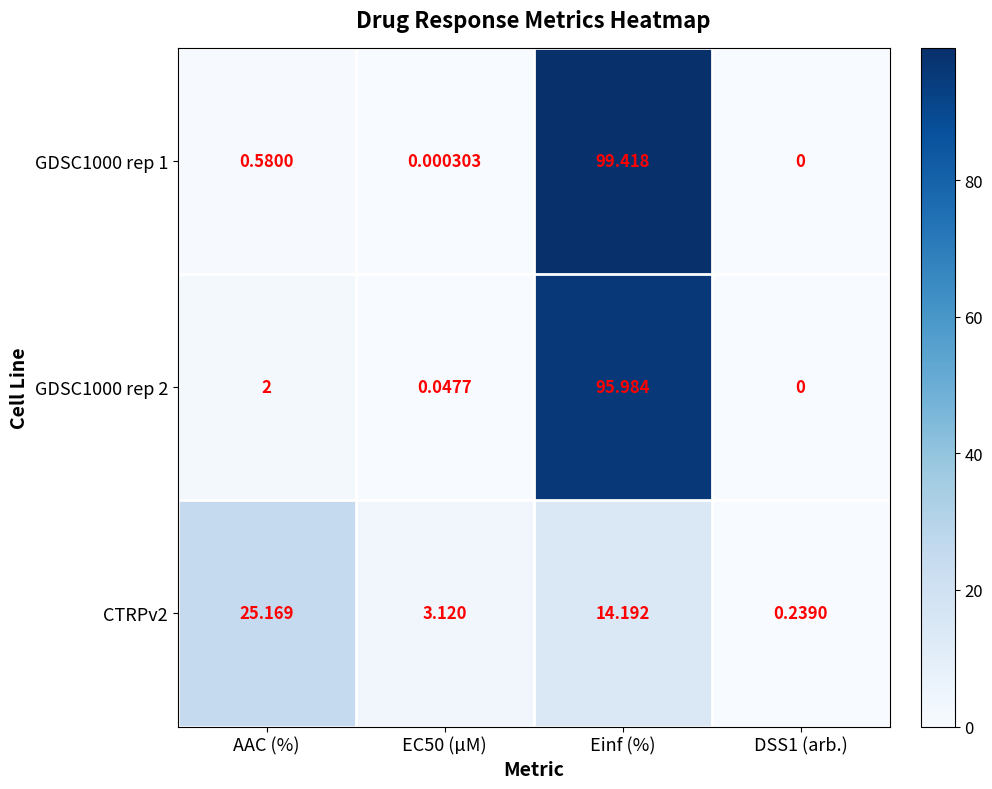

At which label is CTRPv2 closest to 12?

Einf (%)